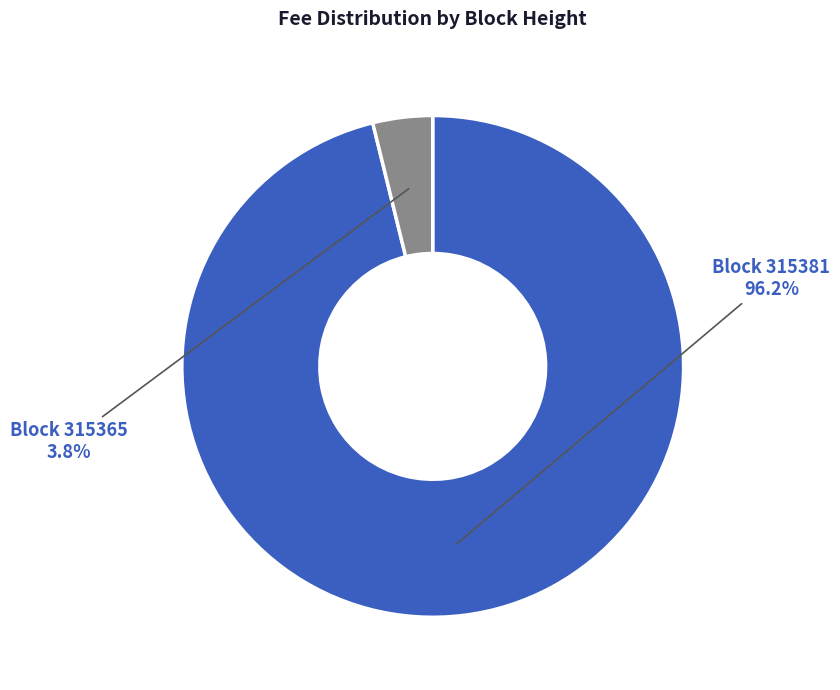

To the nearest percent, what is the average slice percentage?

50%